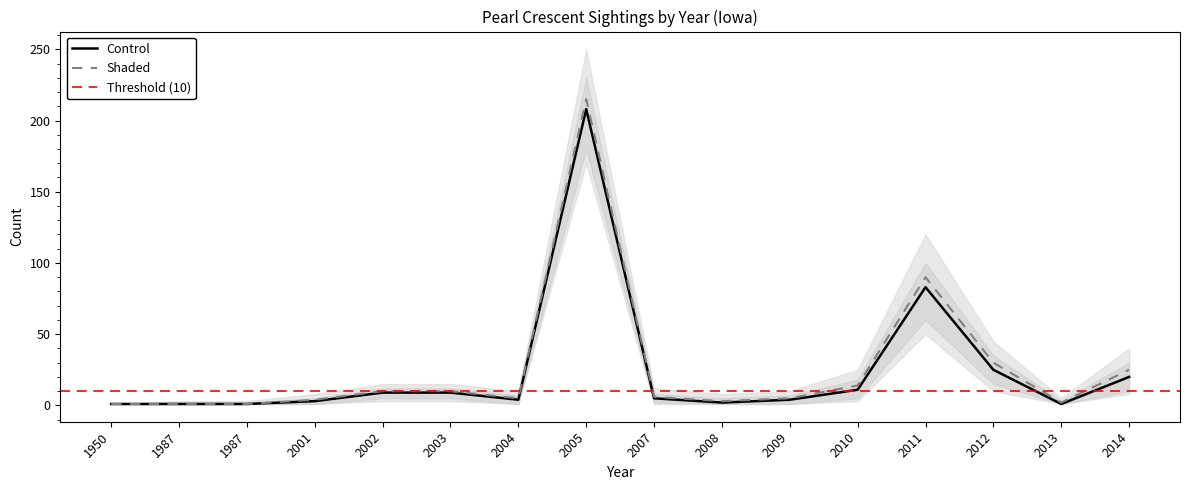

Reading right to left, transcribe all the data shown in this chart.

Count: 2014=20	2013=1	2012=25	2011=83	2010=11	2009=4	2008=2	2007=5	2005=208	2004=4	2003=9	2002=9	2001=3	1987=1	1987=1	1950=1
Count_upper: 2014=30	2013=3	2012=35	2011=100	2010=18	2009=7	2008=5	2007=8	2005=230	2004=7	2003=12	2002=12	2001=5	1987=2	1987=2	1950=1
Count_lower: 2014=10	2013=1	2012=15	2011=60	2010=5	2009=1	2008=1	2007=2	2005=180	2004=1	2003=5	2002=5	2001=1	1987=1	1987=1	1950=1
Shaded: 2014=25	2013=2	2012=30	2011=90	2010=14	2009=5	2008=3	2007=6	2005=215	2004=5	2003=10	2002=10	2001=4	1987=1	1987=1	1950=1
Shaded_upper: 2014=40	2013=5	2012=45	2011=120	2010=25	2009=10	2008=8	2007=12	2005=250	2004=10	2003=15	2002=15	2001=8	1987=3	1987=3	1950=1
Shaded_lower: 2014=8	2013=1	2012=10	2011=50	2010=3	2009=1	2008=1	2007=1	2005=170	2004=1	2003=3	2002=3	2001=1	1987=1	1987=1	1950=1